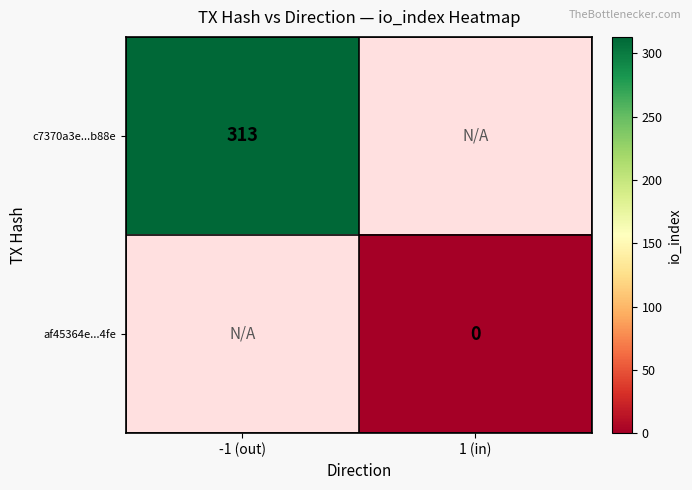

Is it true that c7370a3e...b88e equals 173 at -1 (out)?

False